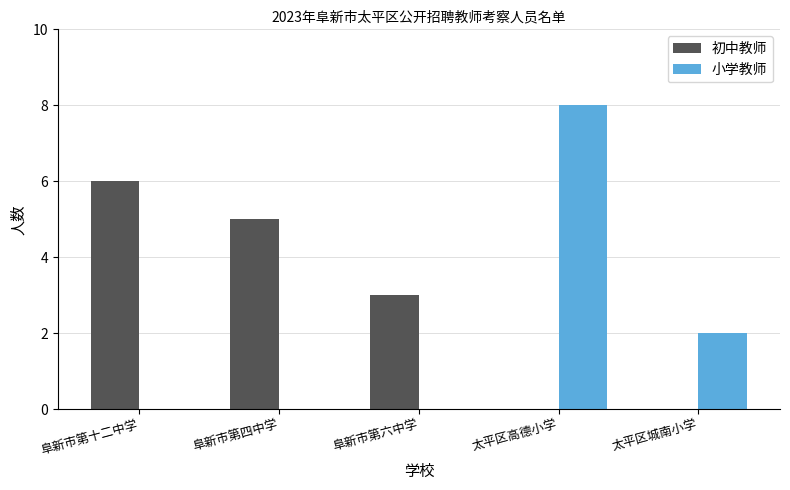

How many data points does each series have?

5